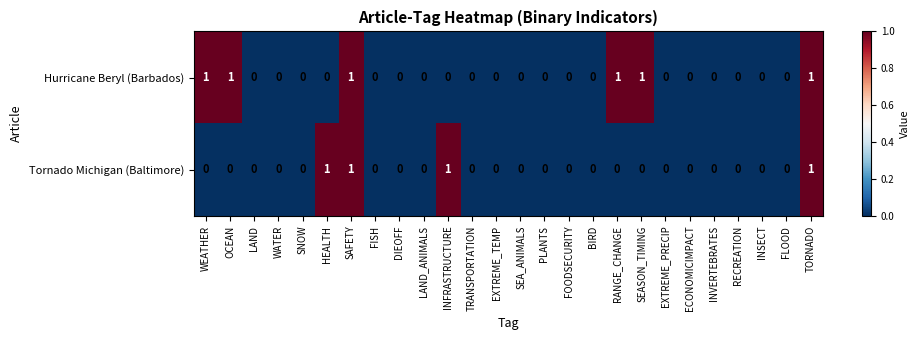

What is the sum of all Hurricane Beryl (Barbados) values?

6